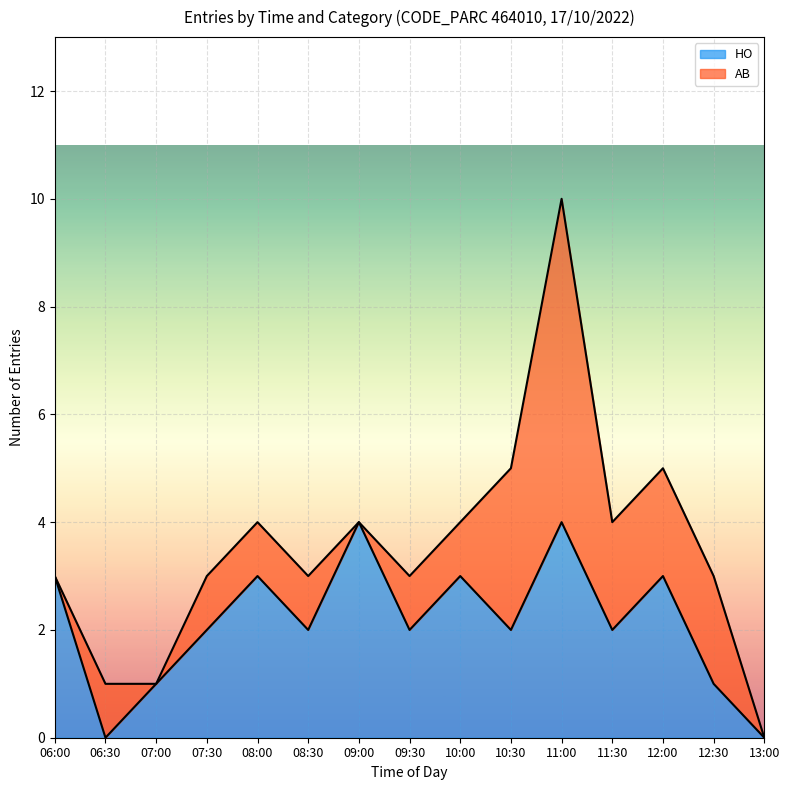

At 12:30, list the series in order from smallest to largest.

HO, AB